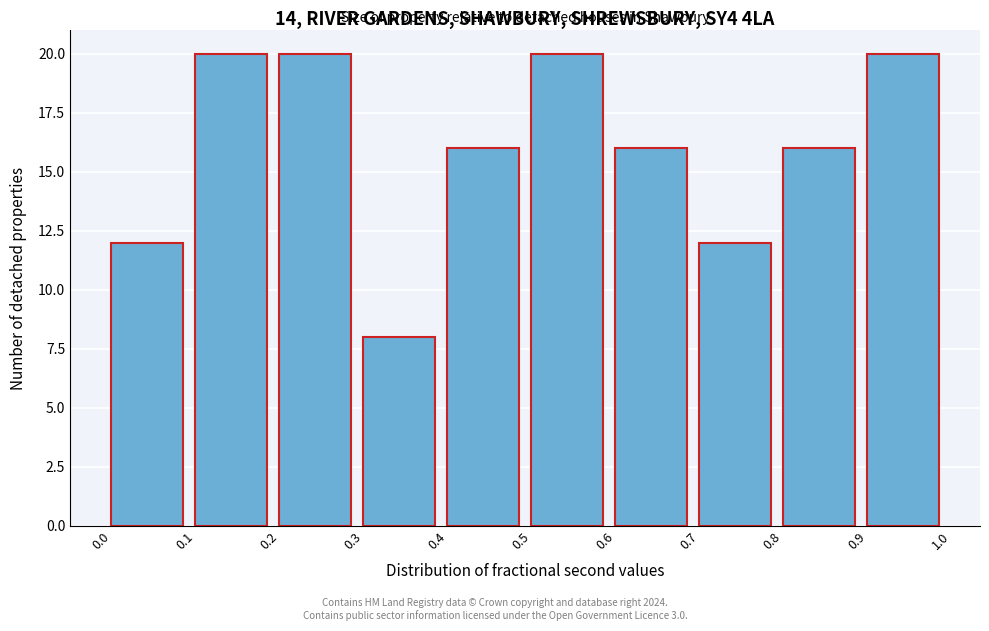

Reading left to right, list every bar in this chart as the range it spans on the x-axis followed by its height. The values are not printed on the chart, so give them approximately, as read against the axis.

0.0 to 0.1: 12
0.1 to 0.2: 20
0.2 to 0.3: 20
0.3 to 0.4: 8
0.4 to 0.5: 16
0.5 to 0.6: 20
0.6 to 0.7: 16
0.7 to 0.8: 12
0.8 to 0.9: 16
0.9 to 1.0: 20